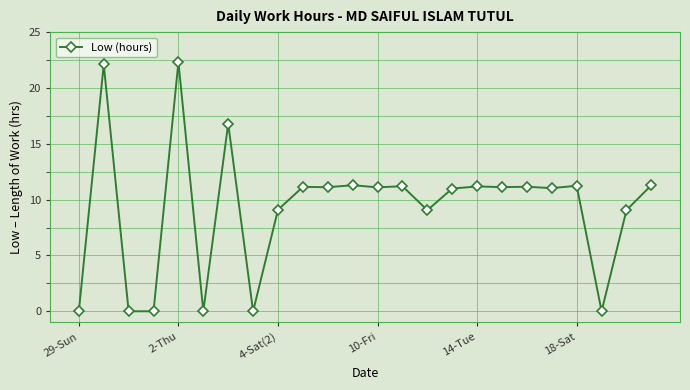

What is the average value?

9.3